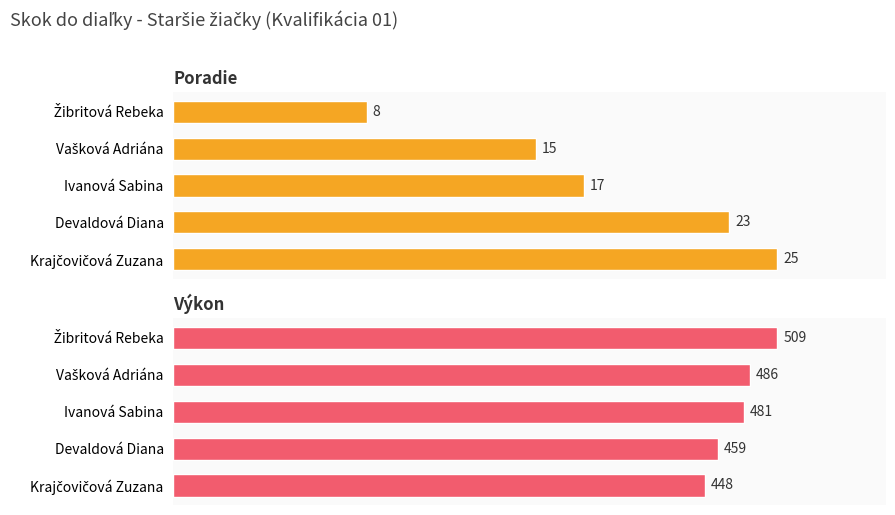

How many values in the Výkon series are below 481?

2